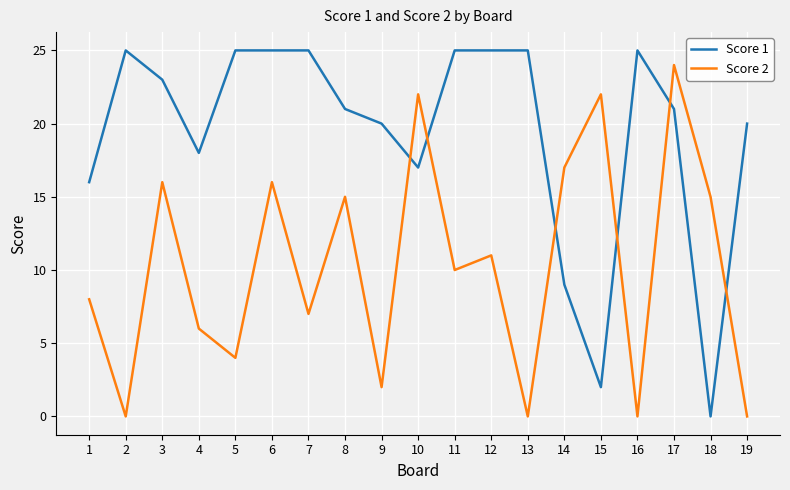

What are all the series names shown in the legend?

Score 1, Score 2